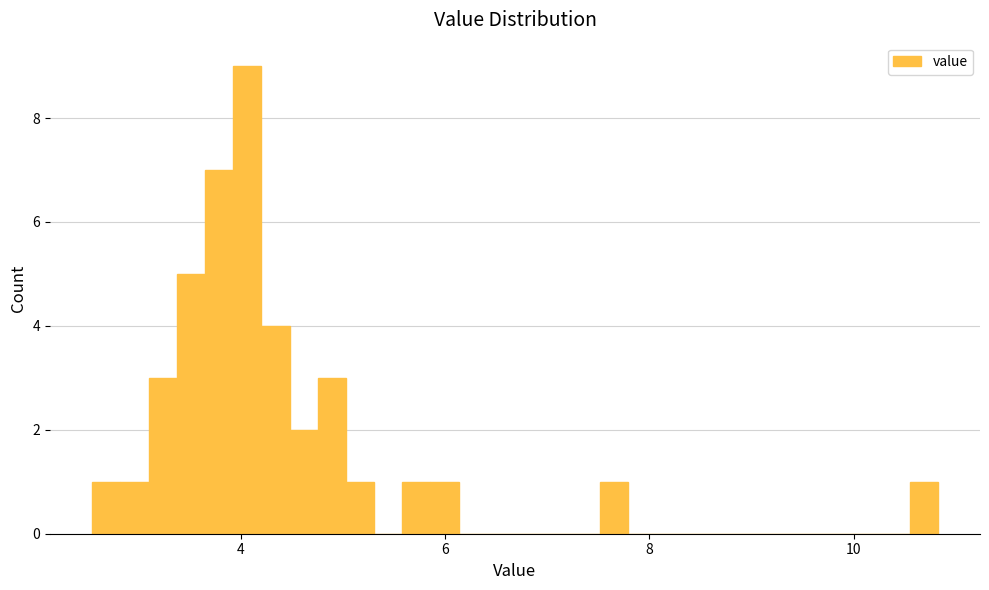

Read against the x-axis, roughly where is the centre of the tallest bar?

4.0